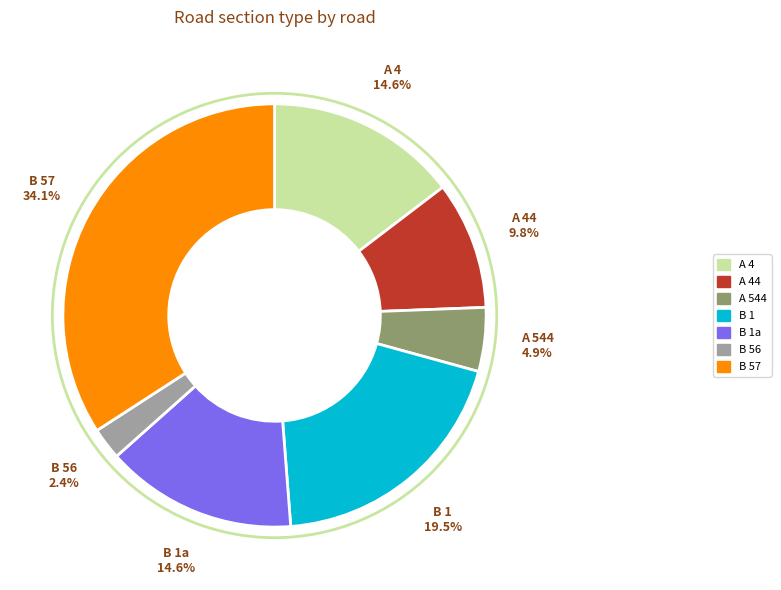

Which slice is the largest?

B 57